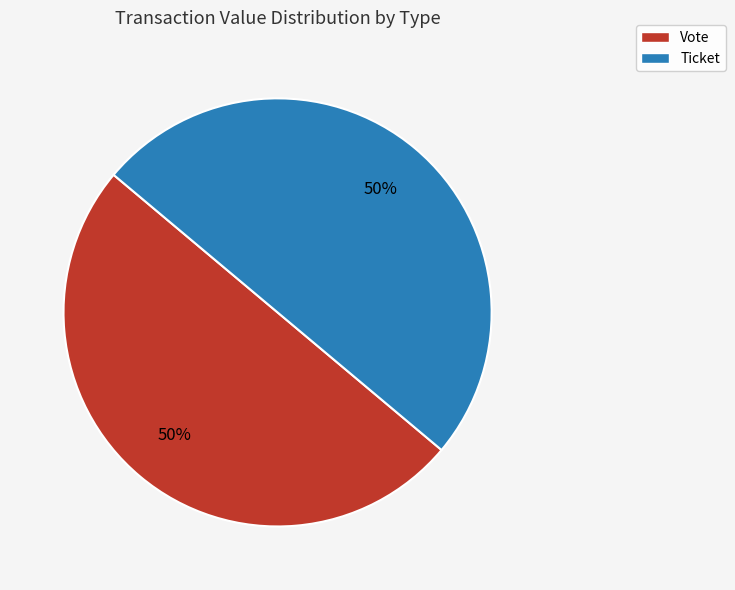

What percentage is the Ticket slice, to the nearest percent?

50%